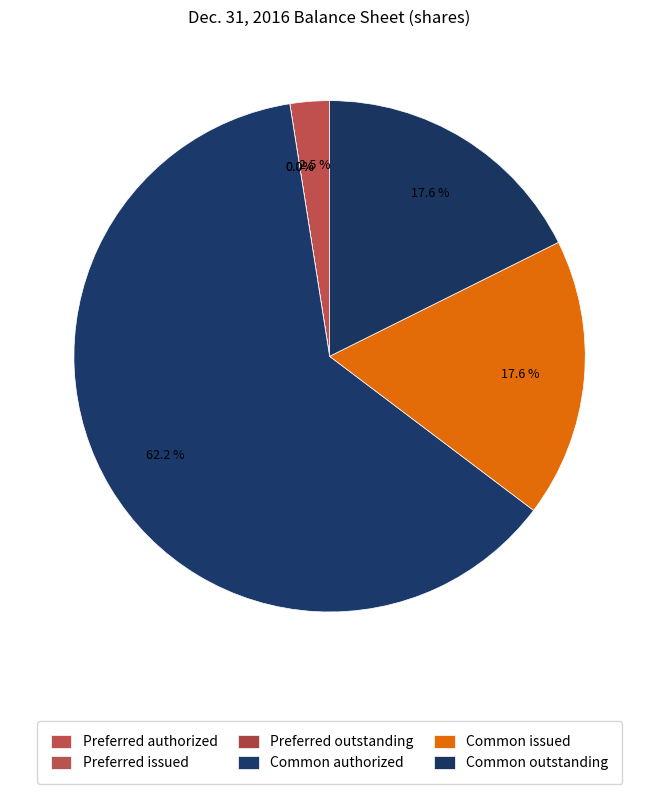

Is it true that Common stock authorized is 62% of the pie?

True